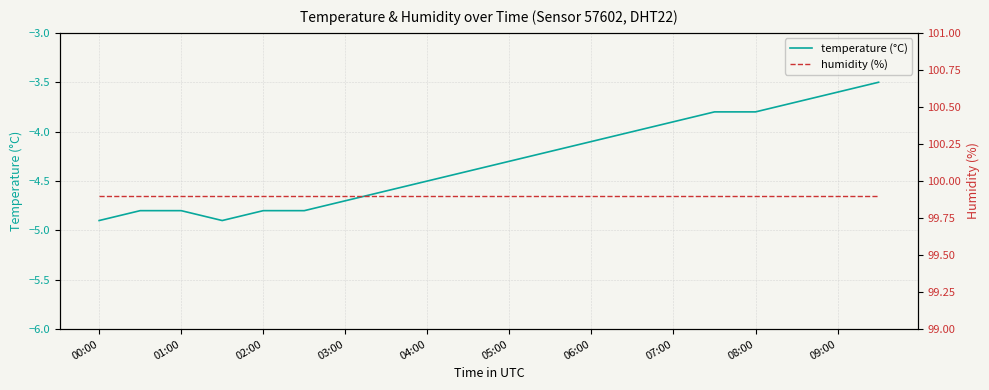

Which series has the largest total across all categories?

humidity (%)